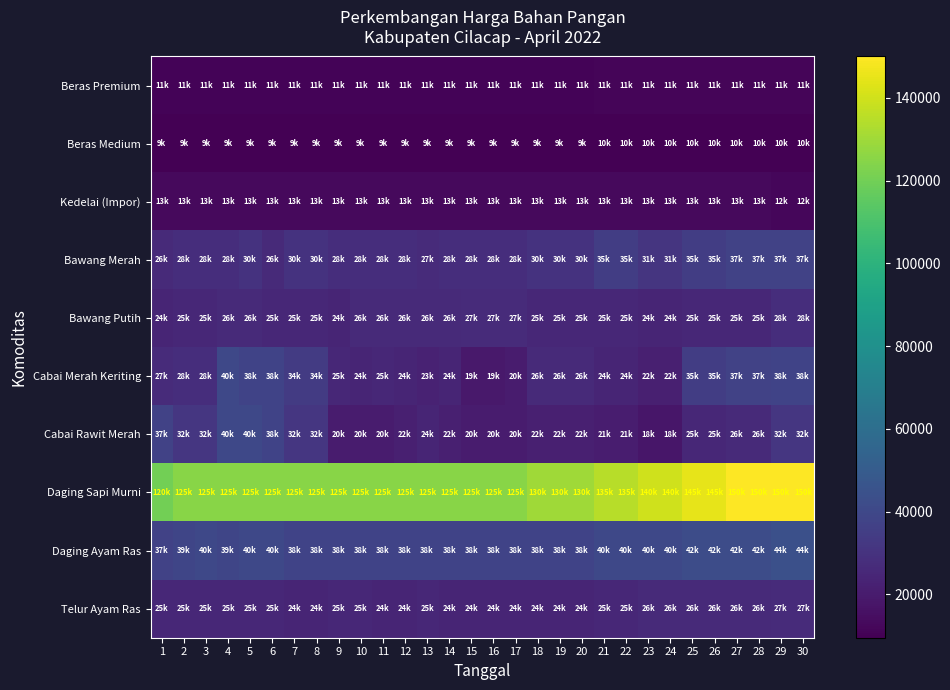

At how many categories does at least one series exceed 97606?

30